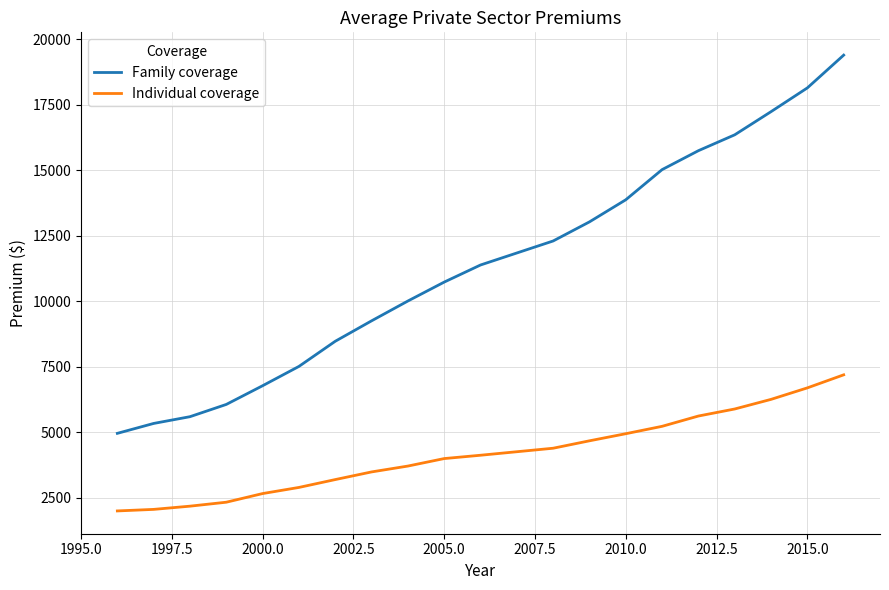

Does the chart display data point markers on the line(s)?

No